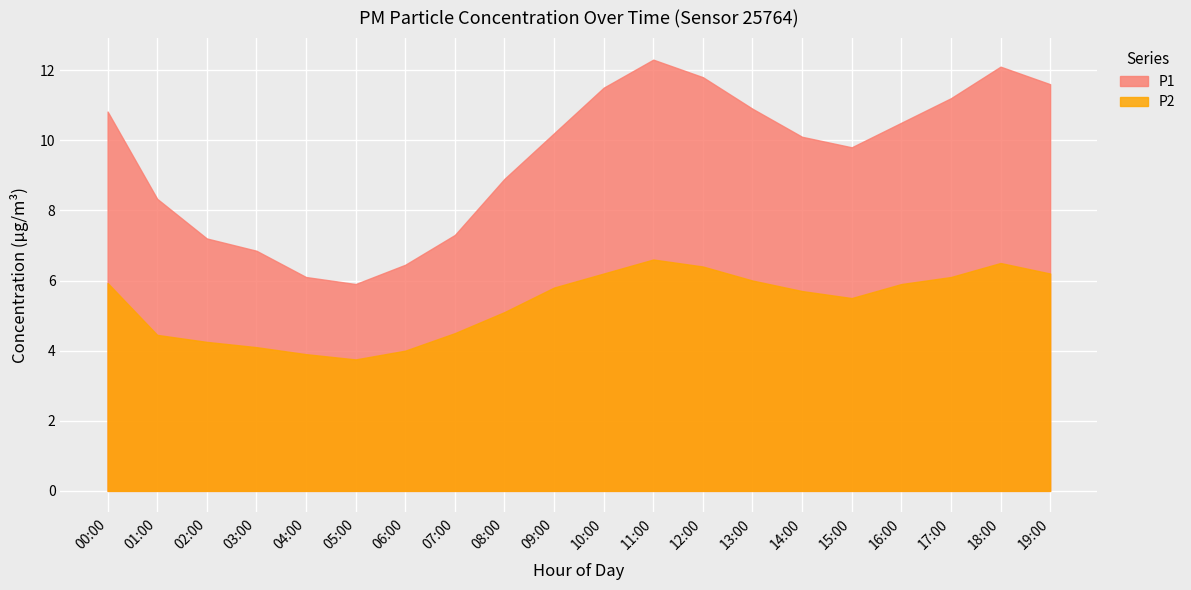

Which series has the largest total across all categories?

P1